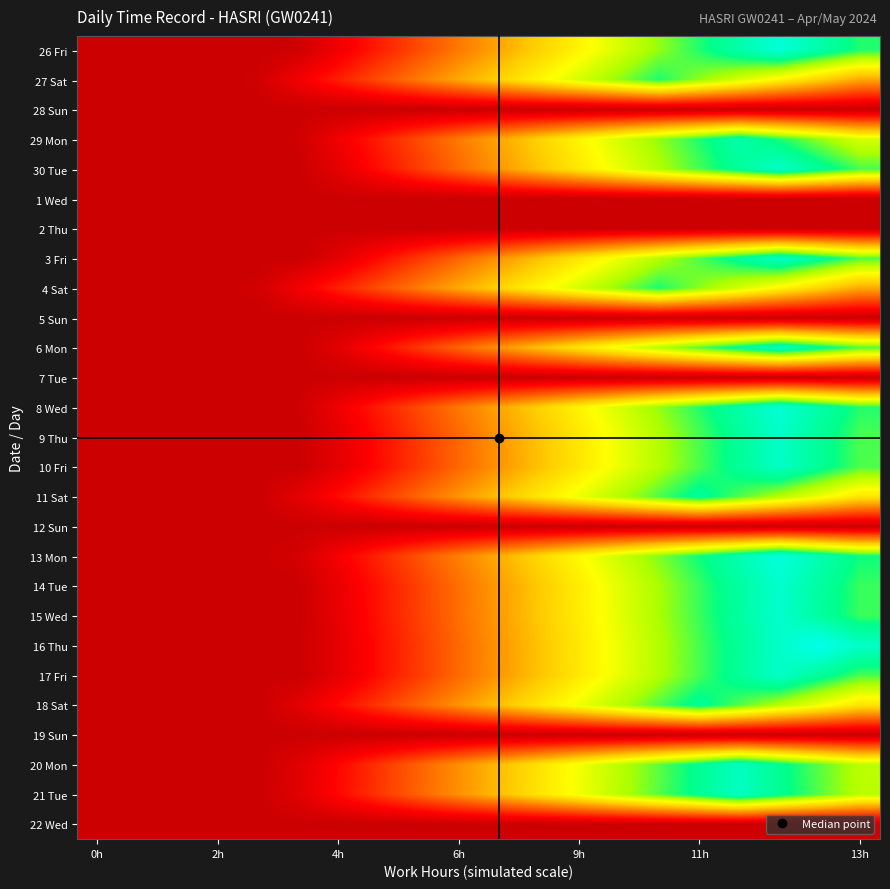

How many distinct data groups are displayed?

27